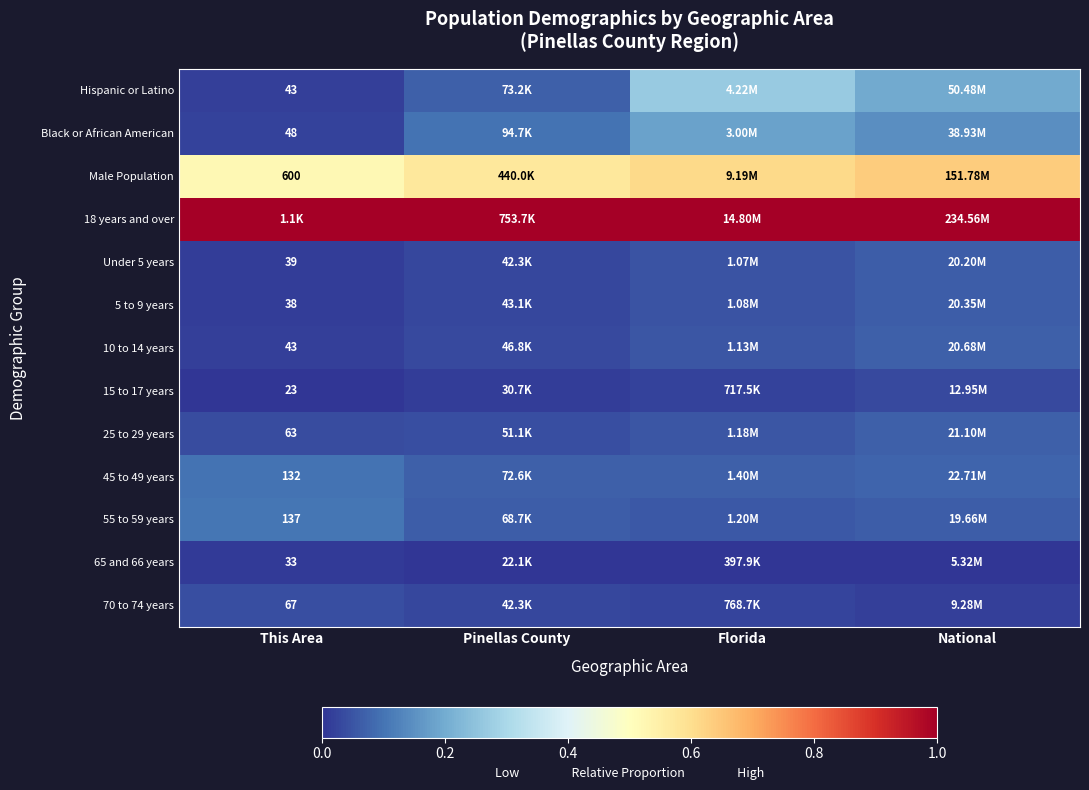

List the labels in order of Under 5 years value, largest first.

National, Florida, Pinellas County, This Area